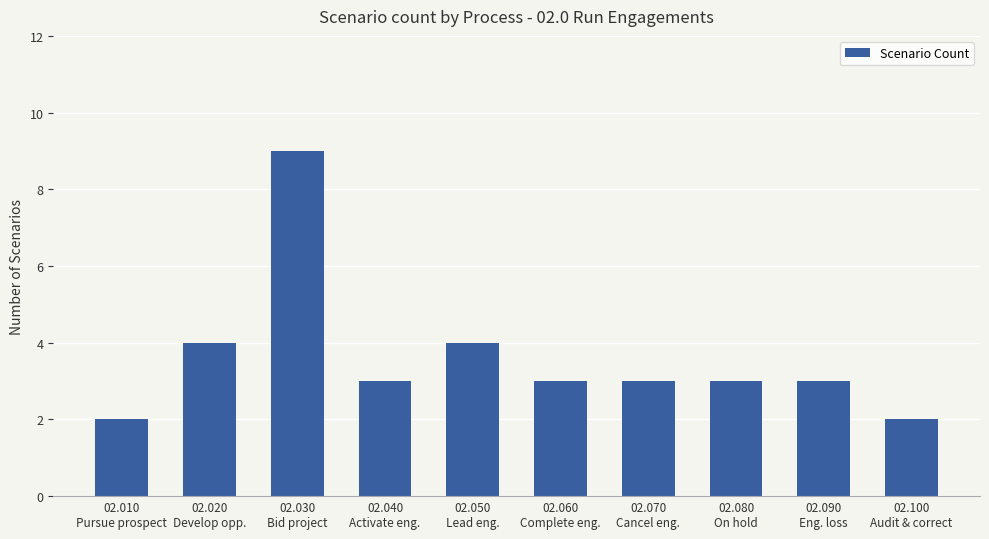

What is the label of the 9th bar from the right?

02.020
Develop opp.